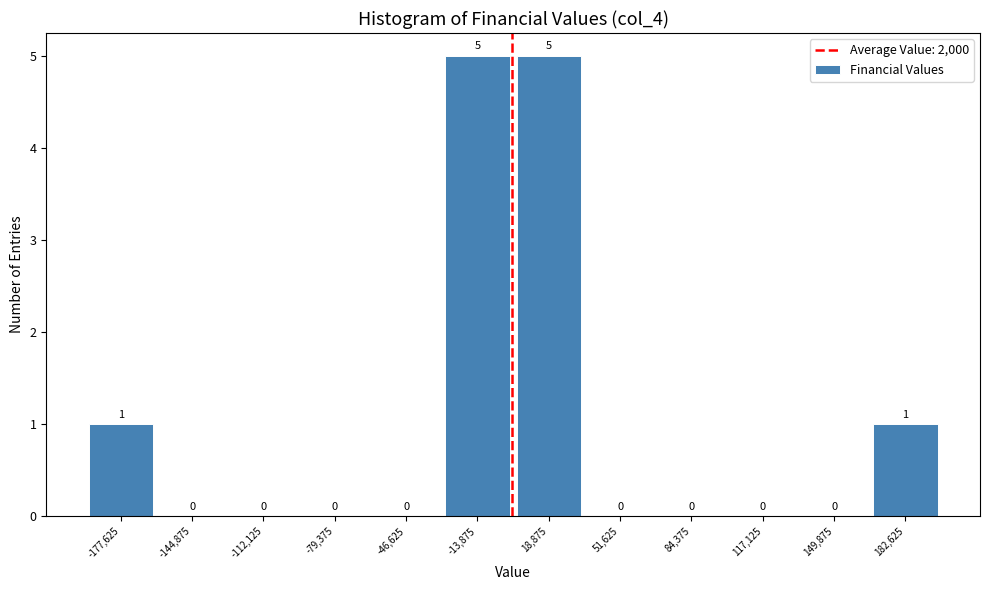

What is the height of the bar covering -195000 to -160000 on the x-axis? The bar edges are not printed on the chart, so give them approximately, as read against the axis.

1